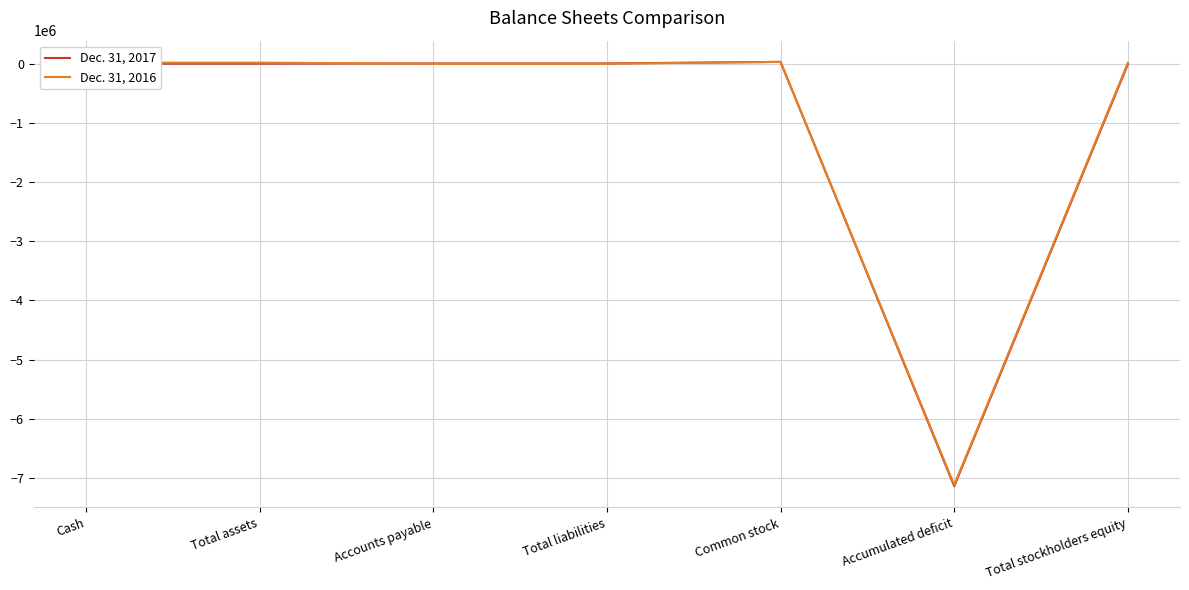

Rank the series at Cash from lowest to highest value.

Dec. 31, 2017, Dec. 31, 2016